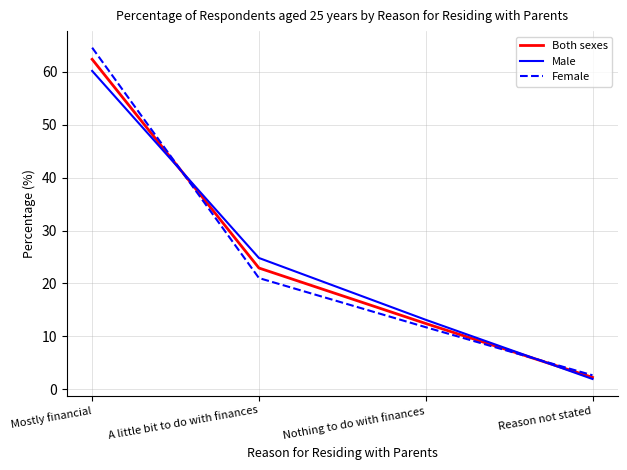

Which series has the widest spread of values?

Female